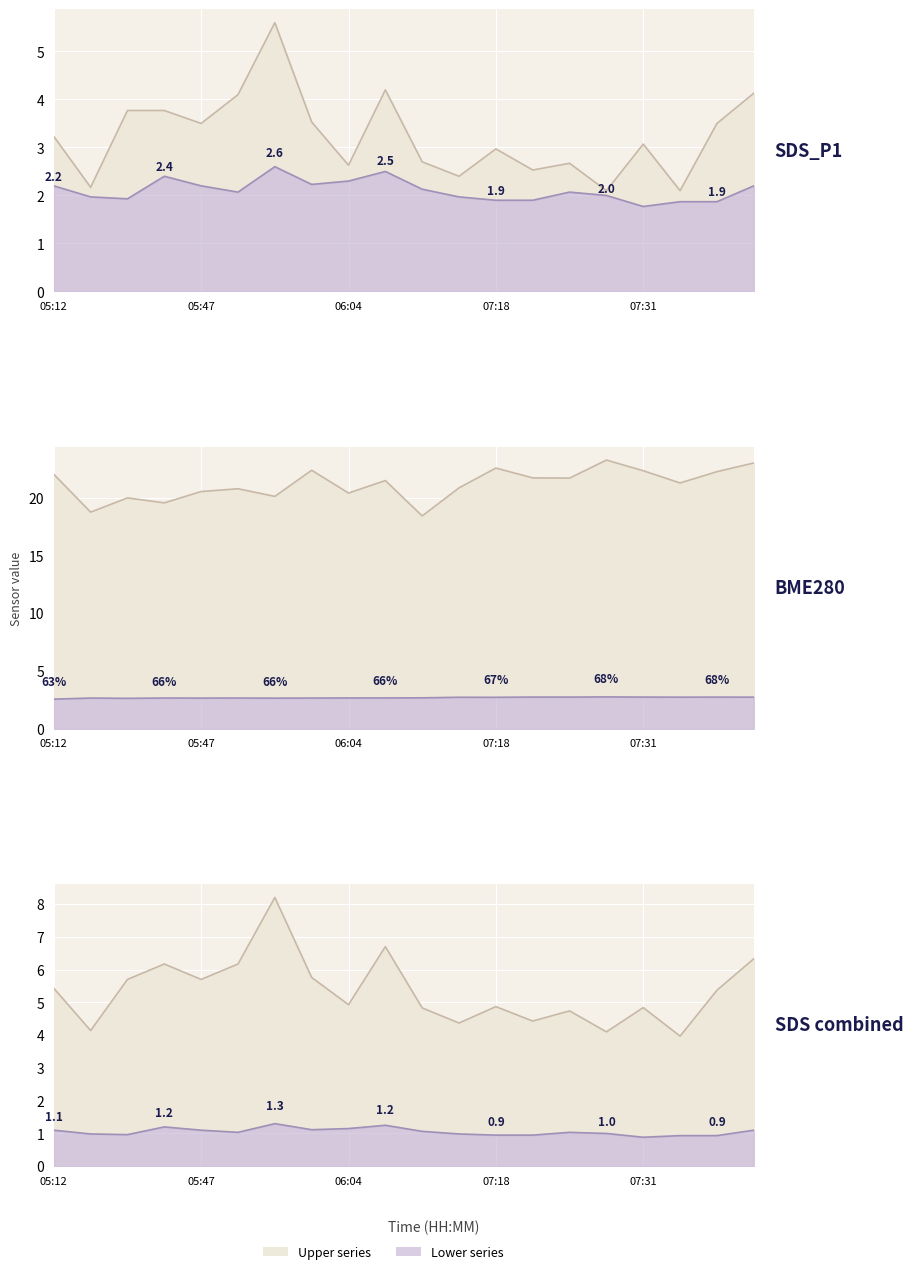

Is the value of BME280_hum (scaled) line at 15 greater than the value of SDS_P2 half line at 11?

Yes